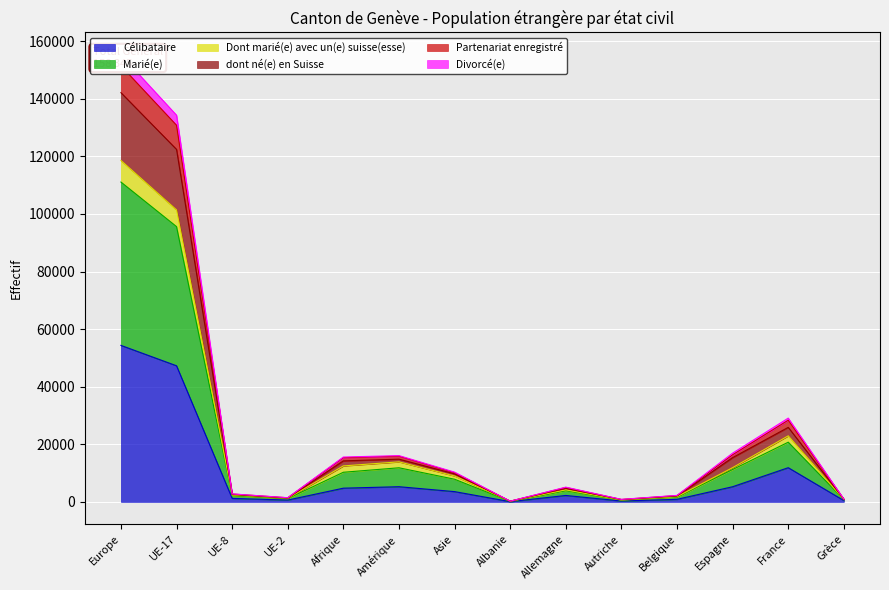

True or false: Marié(e) and Partenariat enregistré intersect in this chart.

False